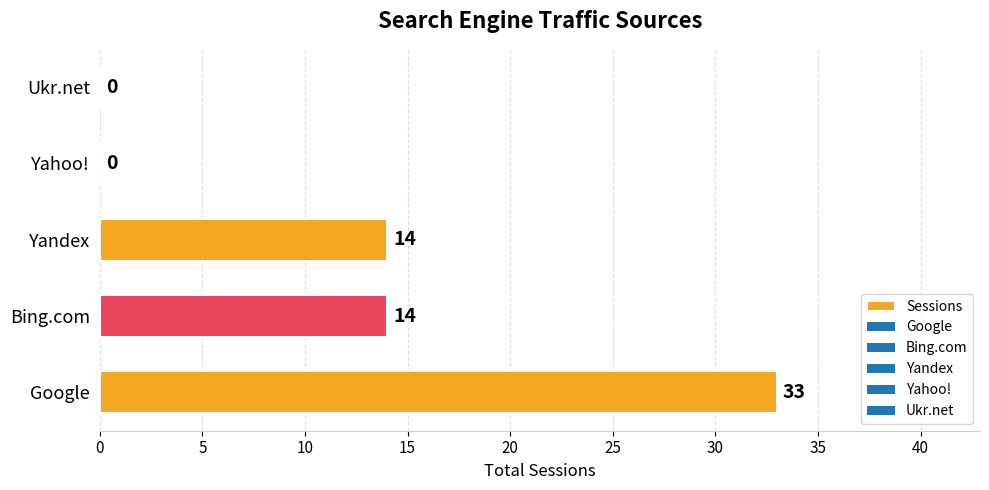

Are the bars horizontal?

Yes